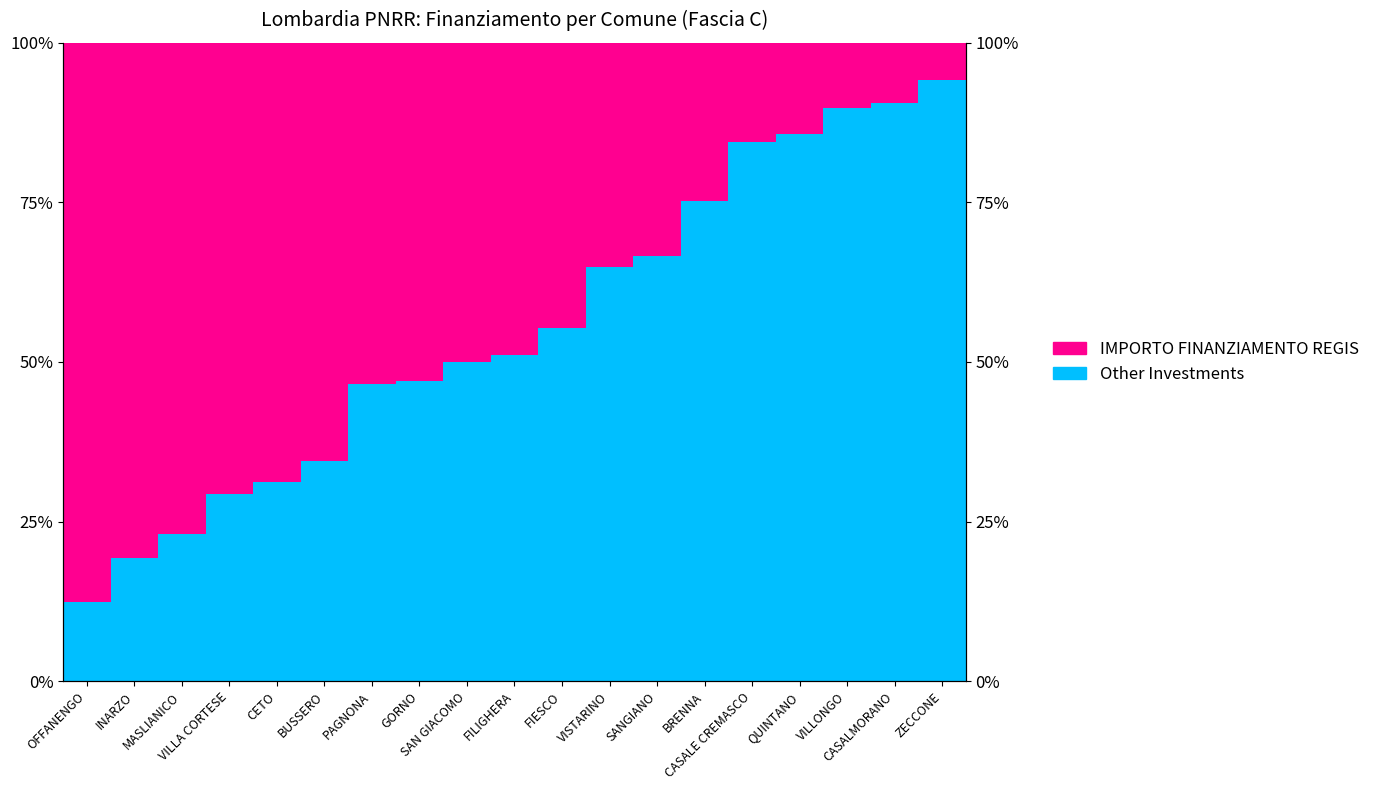

What is the difference between the IMPORTO FINANZIAMENTO REGIS values at FIESCO and MASLIANICO?

32.2